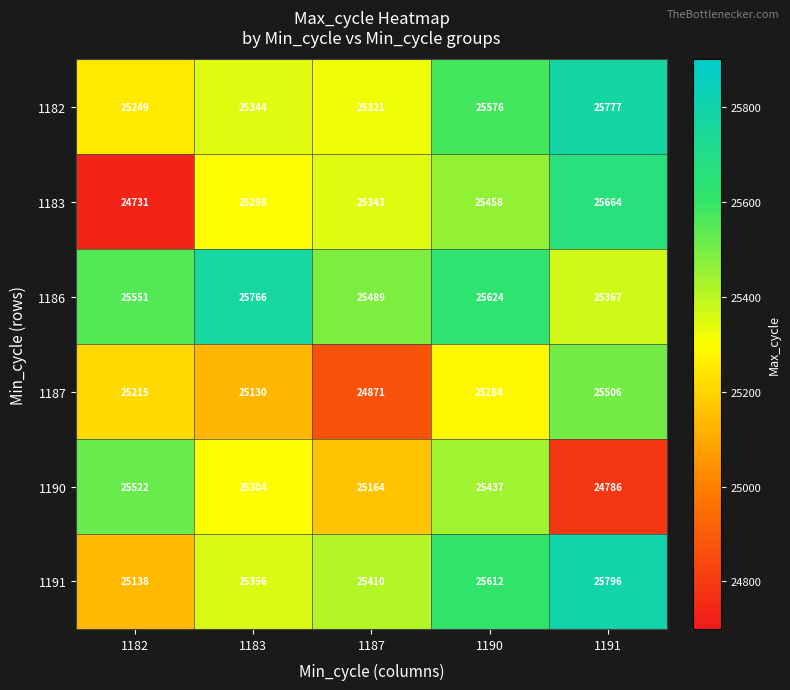

Which series changed the most between 1182 and 1183?

1183